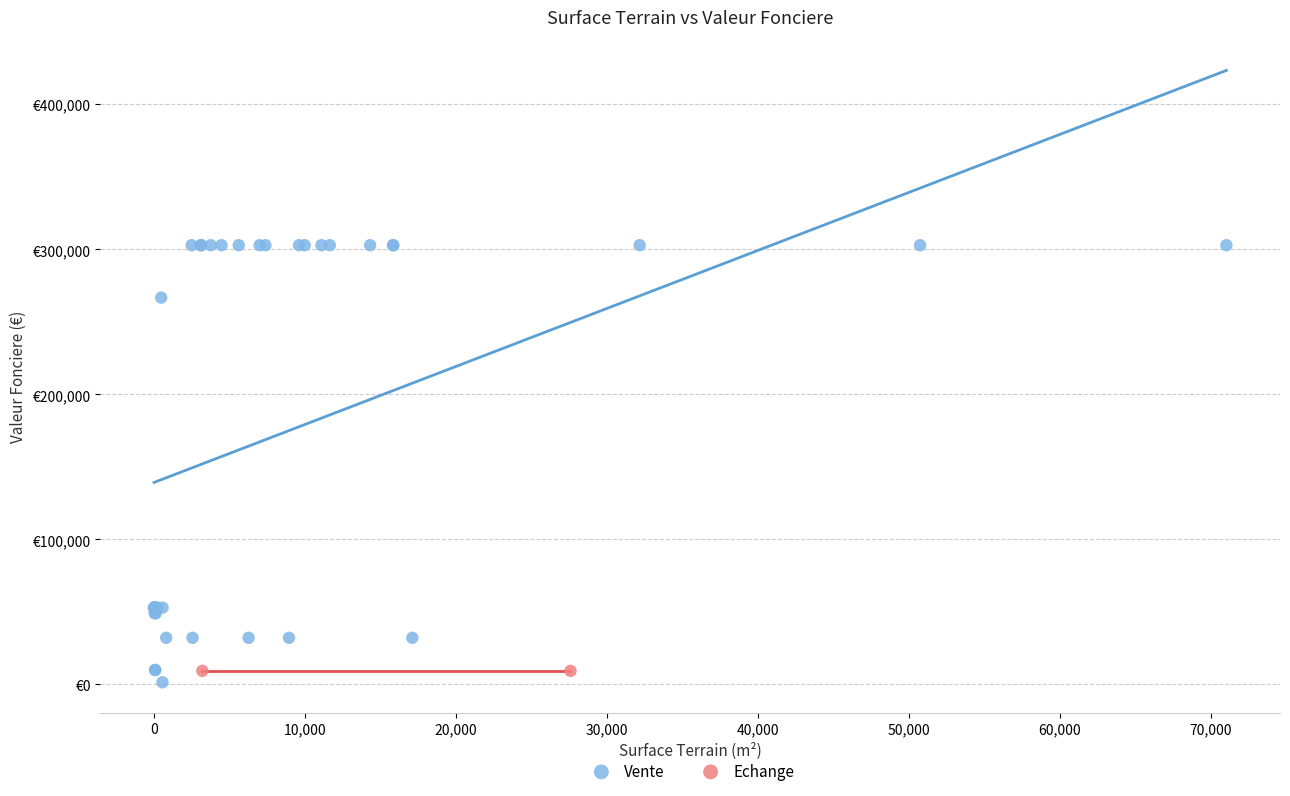

What are all the series names shown in the legend?

Vente, Echange